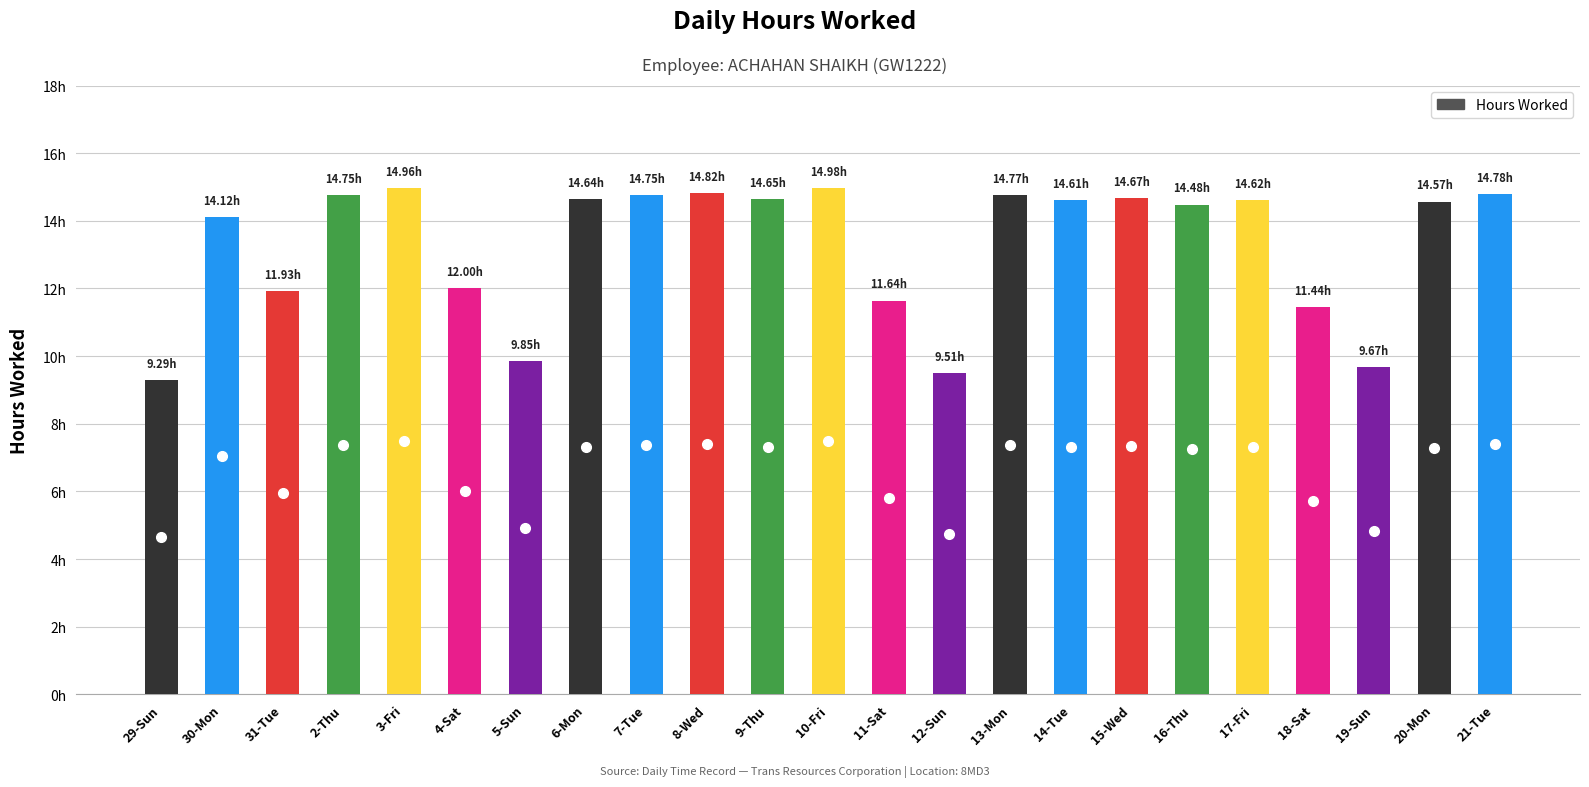

Which category has the lowest value across all series?

29-Sun